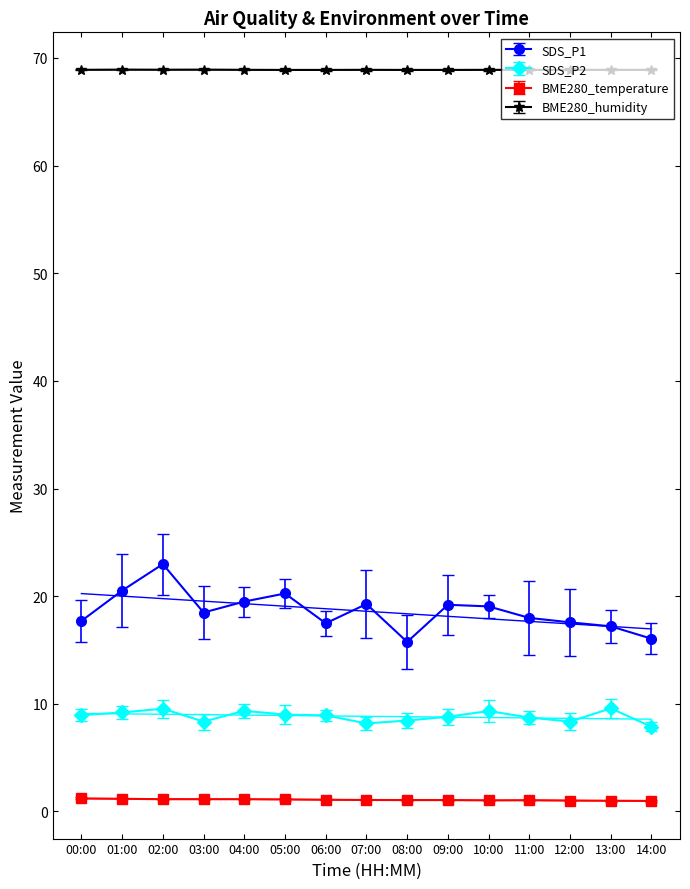

True or false: SDS_P2 and BME280_temperature intersect in this chart.

False